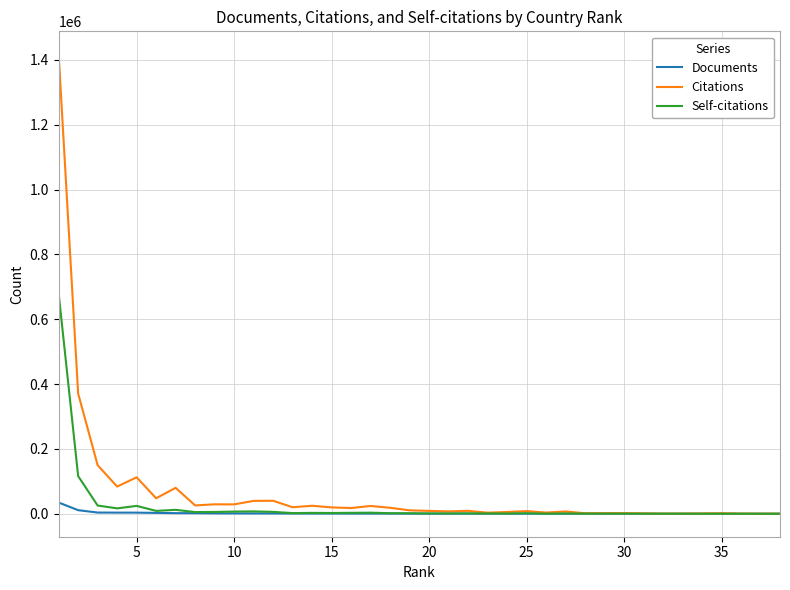

Which series has the largest range (max minus min)?

Citations